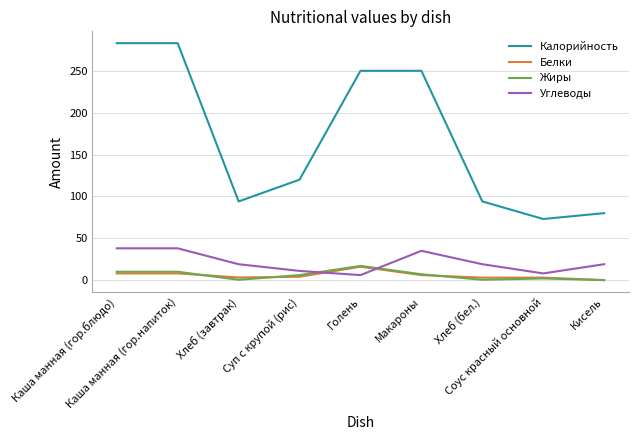

Which series has the largest range (max minus min)?

Калорийность